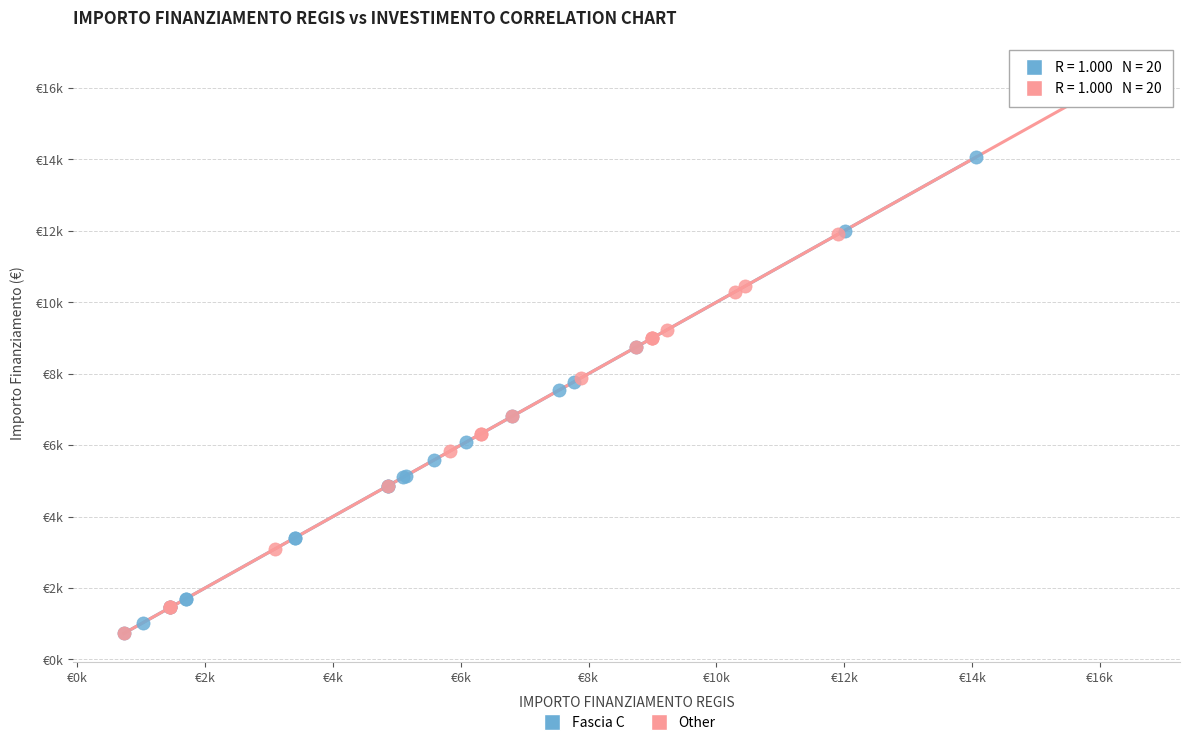

Which series reaches the maximum Y coordinate?

Other